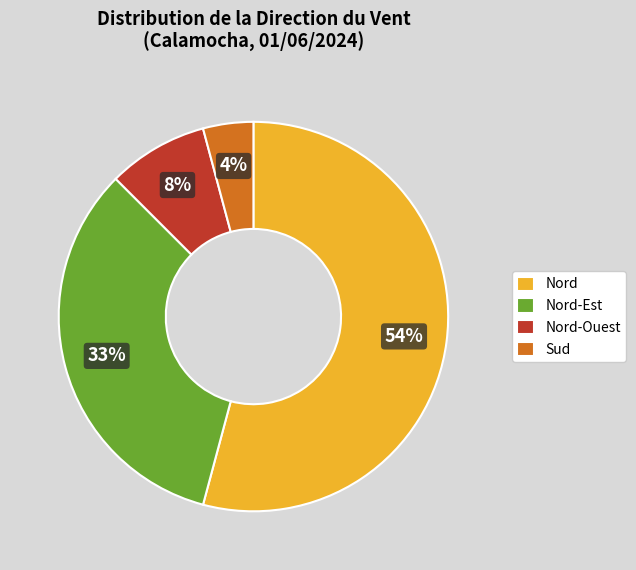

Rank the categories by value from highest to lowest.

Nord, Nord-Est, Nord-Ouest, Sud